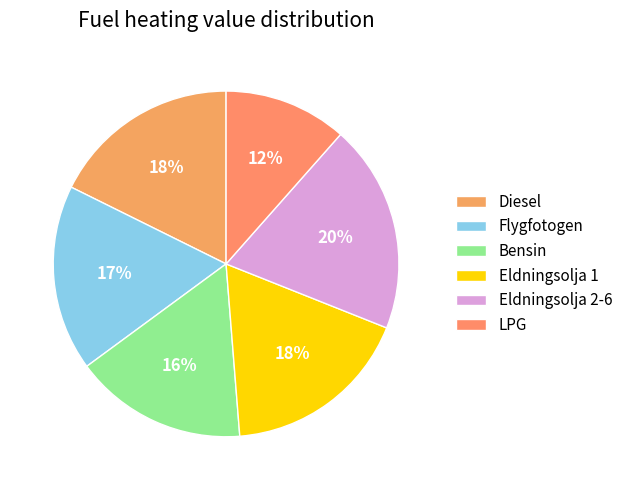

Does any single category account for the majority?

No